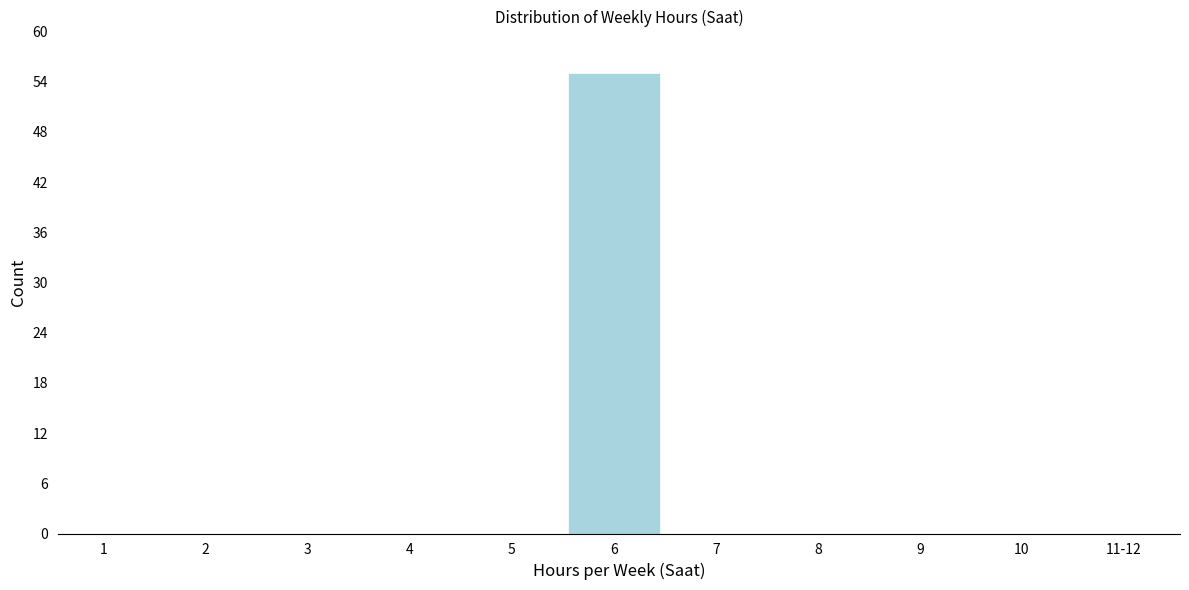

Reading left to right, what are all the values shown in this chart?

1=0	2=0	3=0	4=0	5=0	6=55	7=0	8=0	9=0	10=0	11-12=0